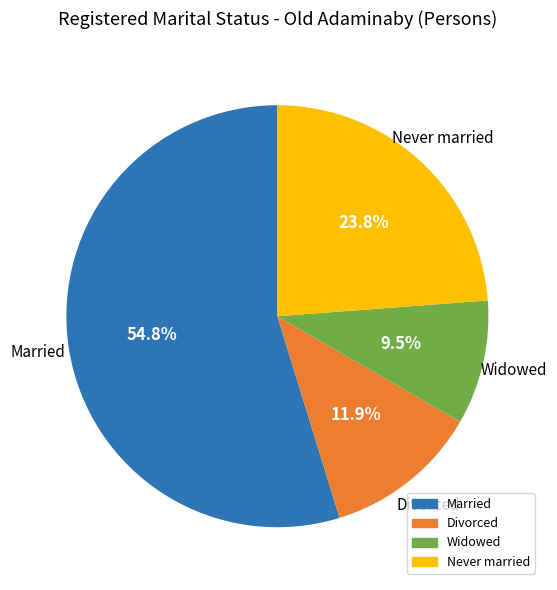

What is the ratio of the value at Widowed to the value at Never married?

0.4